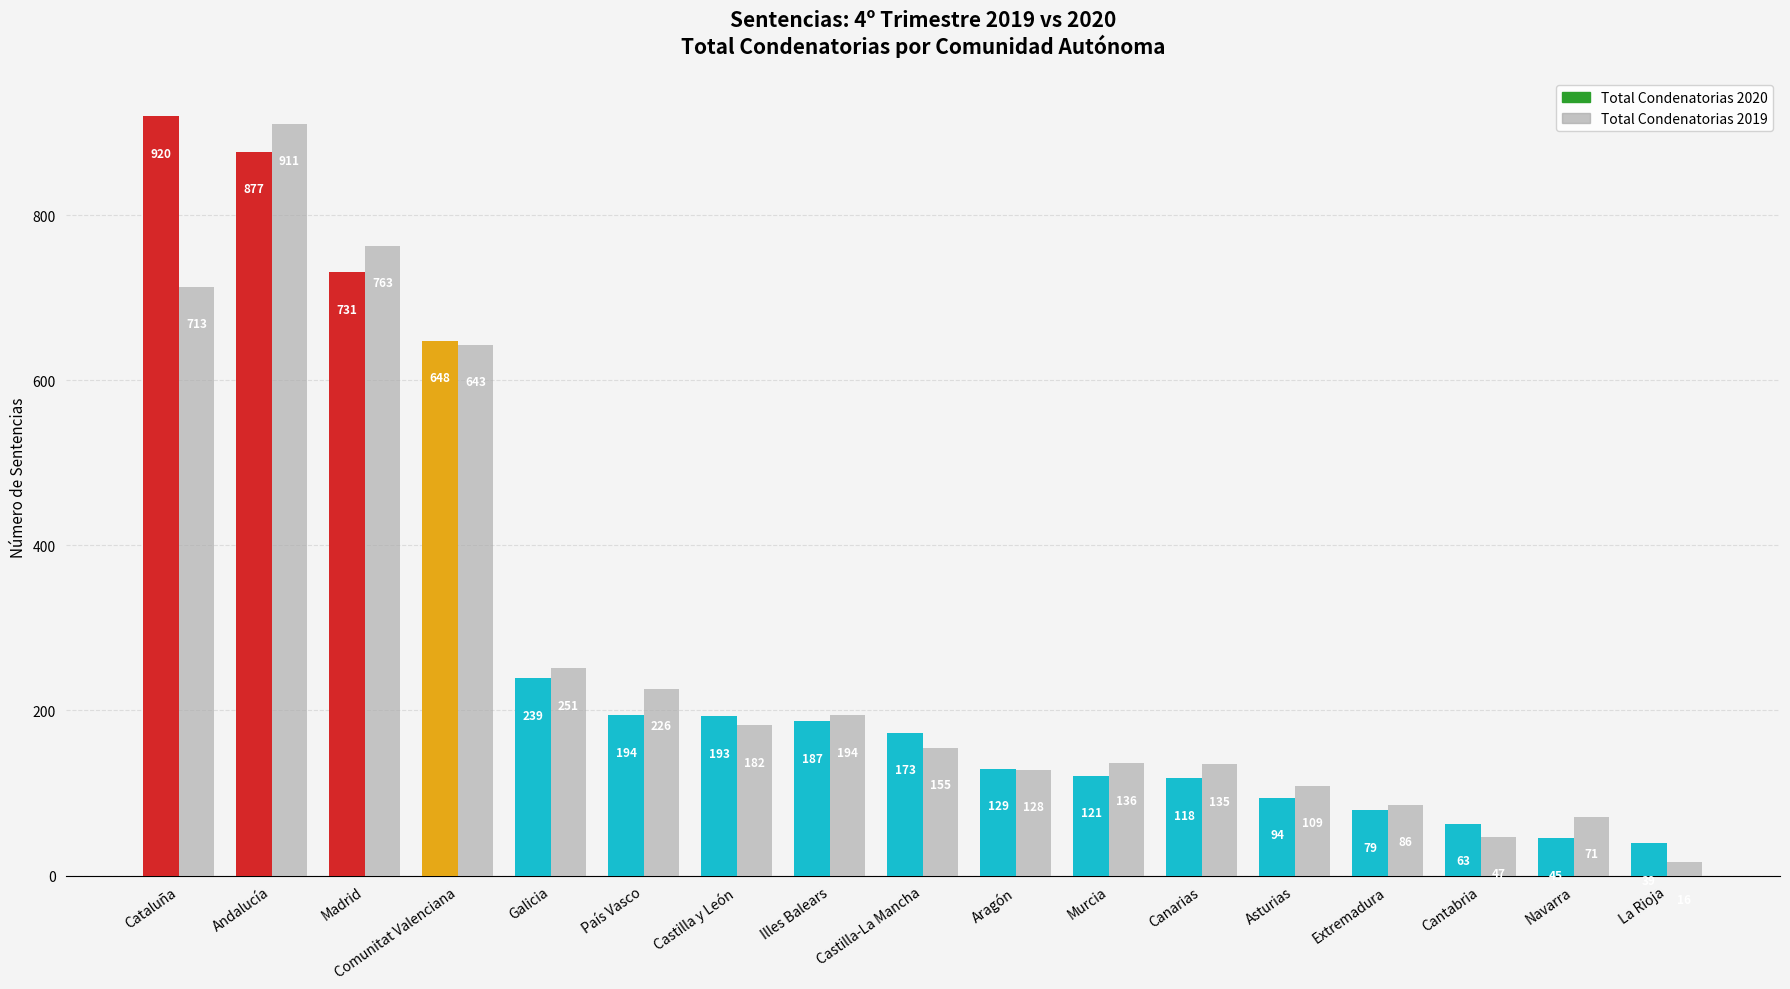

How many bars are there in total?

34